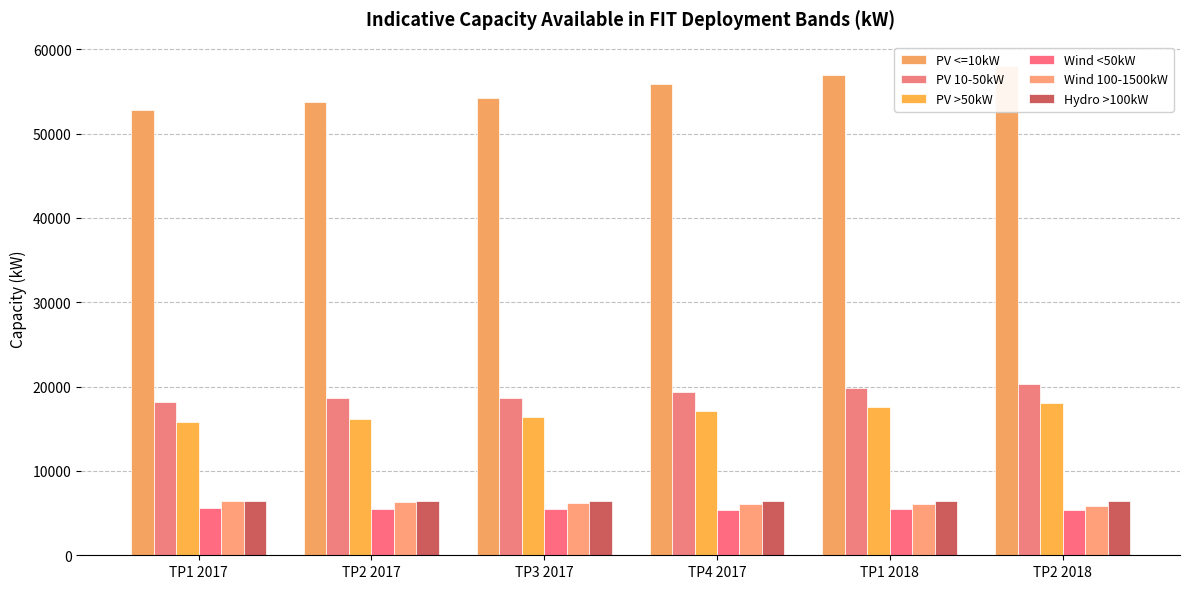

Reading left to right, transcribe all the data shown in this chart.

PV <=10kW: 52800	53800	54200	55900	57000	58000
PV 10-50kW: 18200	18600	18700	19400	19800	20300
PV >50kW: 15800	16200	16400	17100	17600	18000
Wind <50kW: 5600	5500	5500	5400	5500	5400
Wind 100-1500kW: 6400	6300	6200	6100	6100	5900
Hydro >100kW: 6400	6400	6400	6400	6400	6400